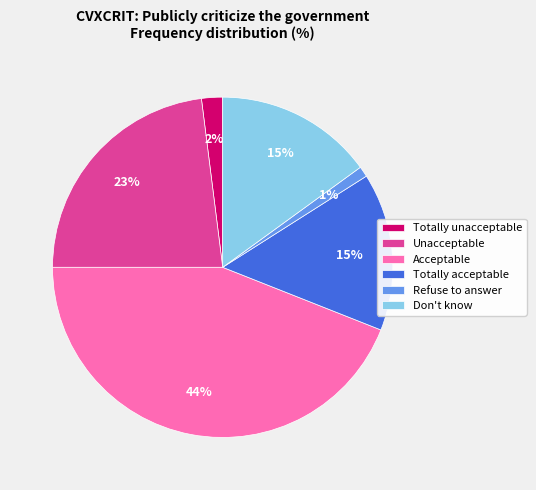

What is the largest slice in the pie chart?

Acceptable